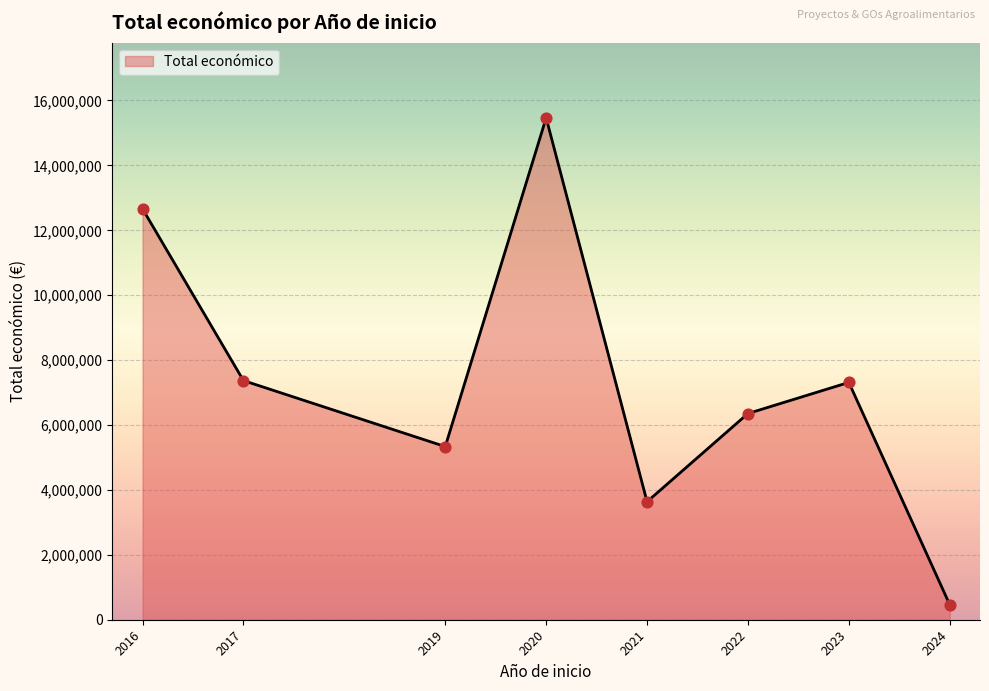

Approximately how many times larger is the value at 2021 compared to 2020?

0.2